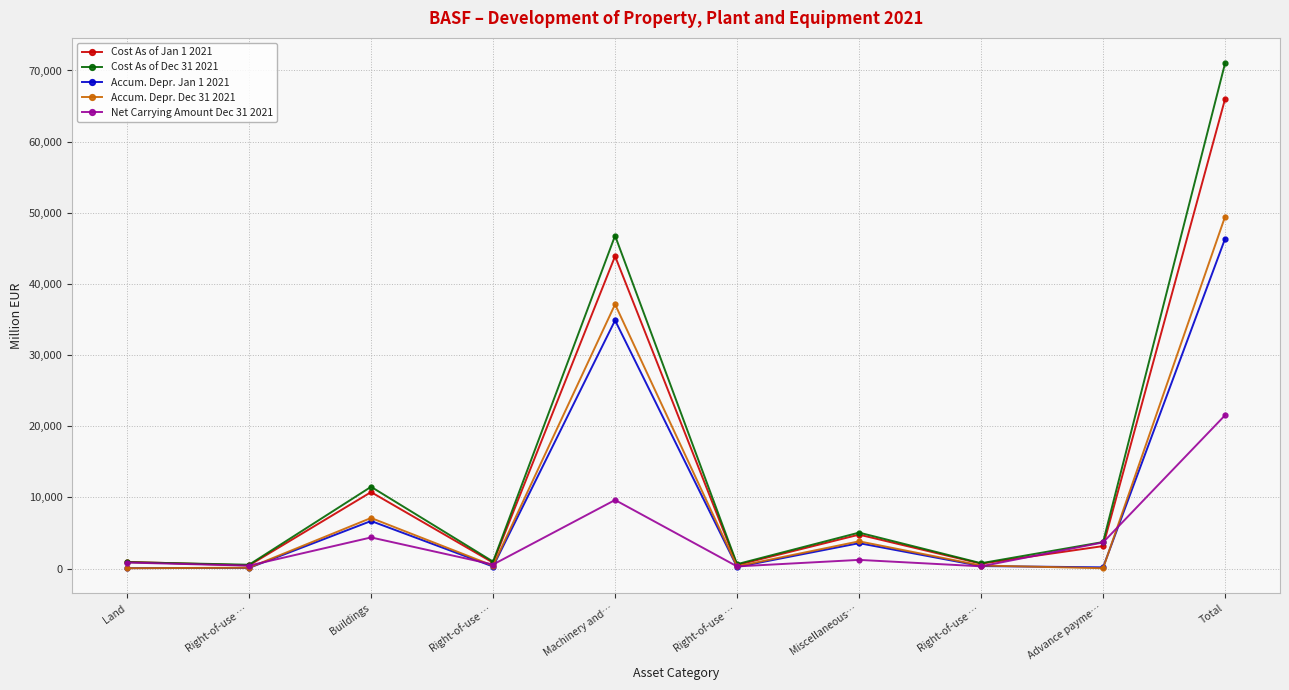

Which series changed the most between Right-of-use … and Advance payme…?

Net Carrying Amount Dec 31 2021